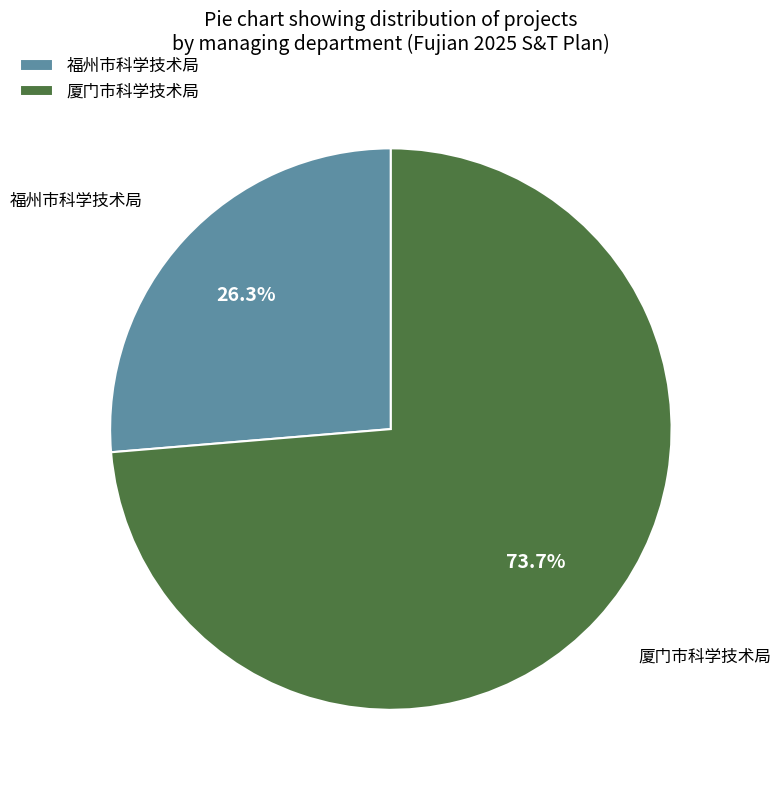

What is the largest slice in the pie chart?

厦门市科学技术局